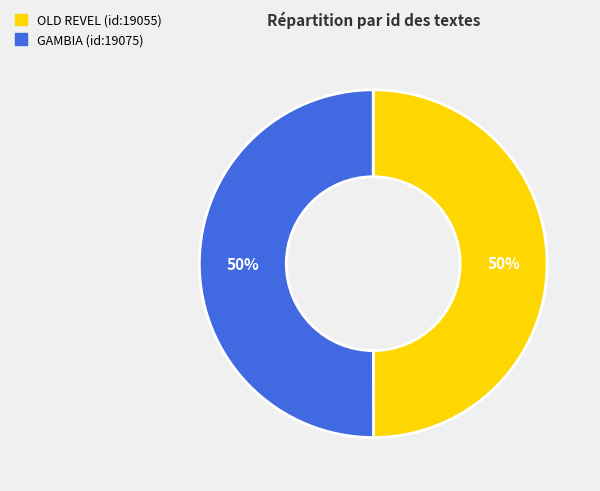

What is the ratio of the value at OLD REVEL (id:19055) to the value at GAMBIA (id:19075)?

1.0